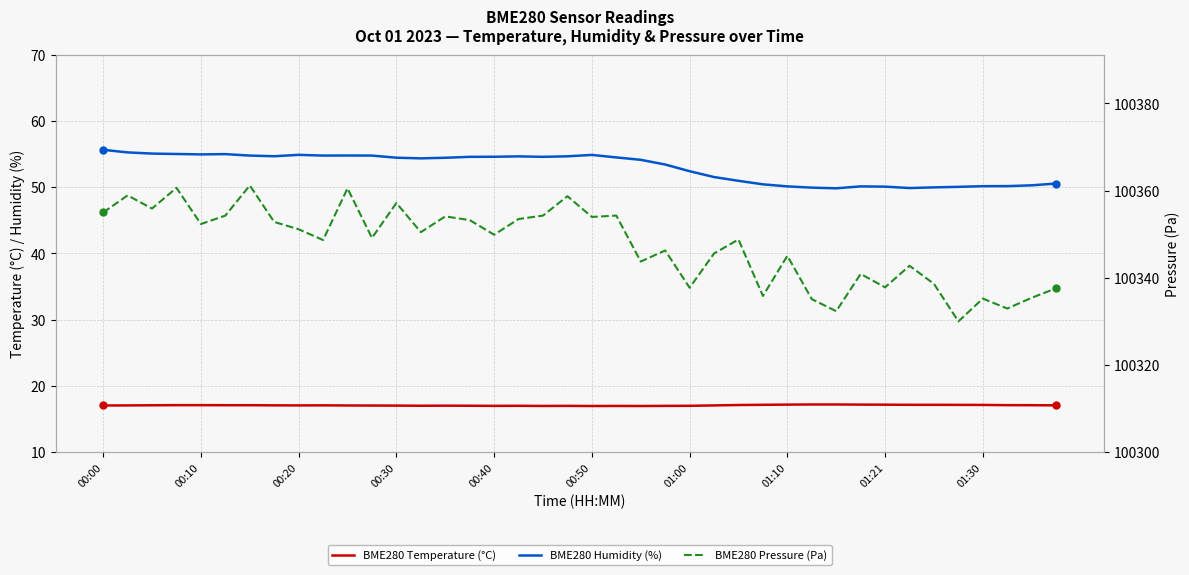

Which series has the widest spread of values?

BME280 Pressure (Pa)